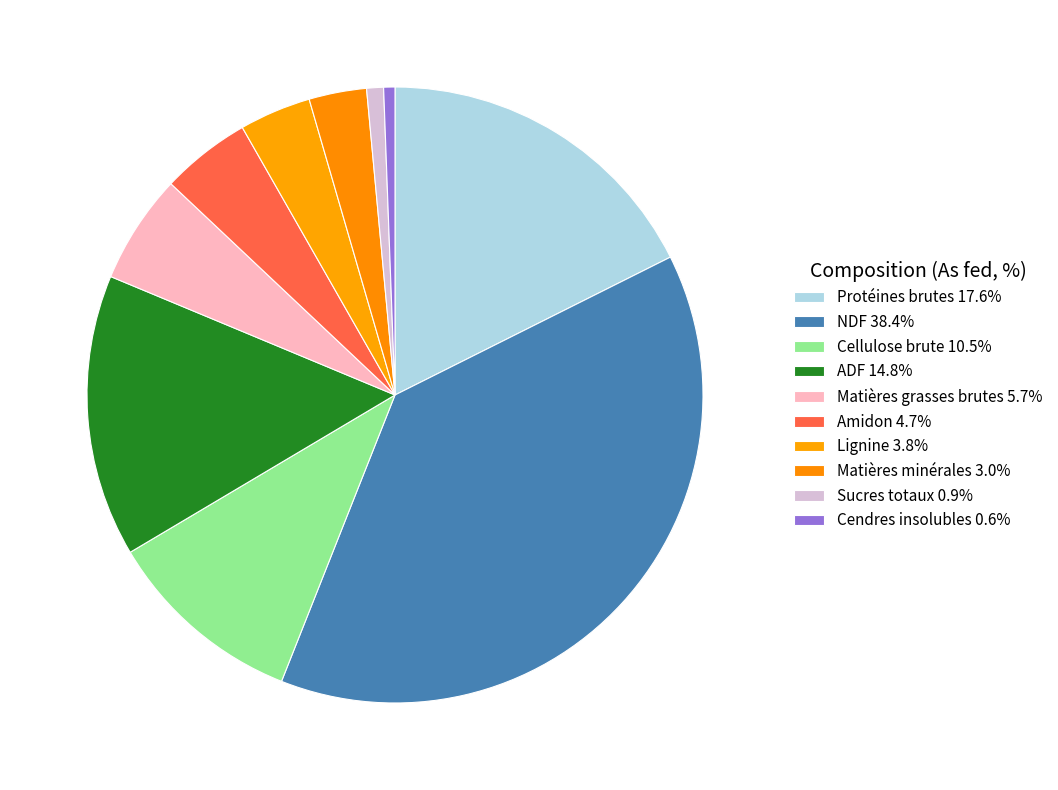

The Protéines brutes slice represents 18% of the pie. True or false?

True